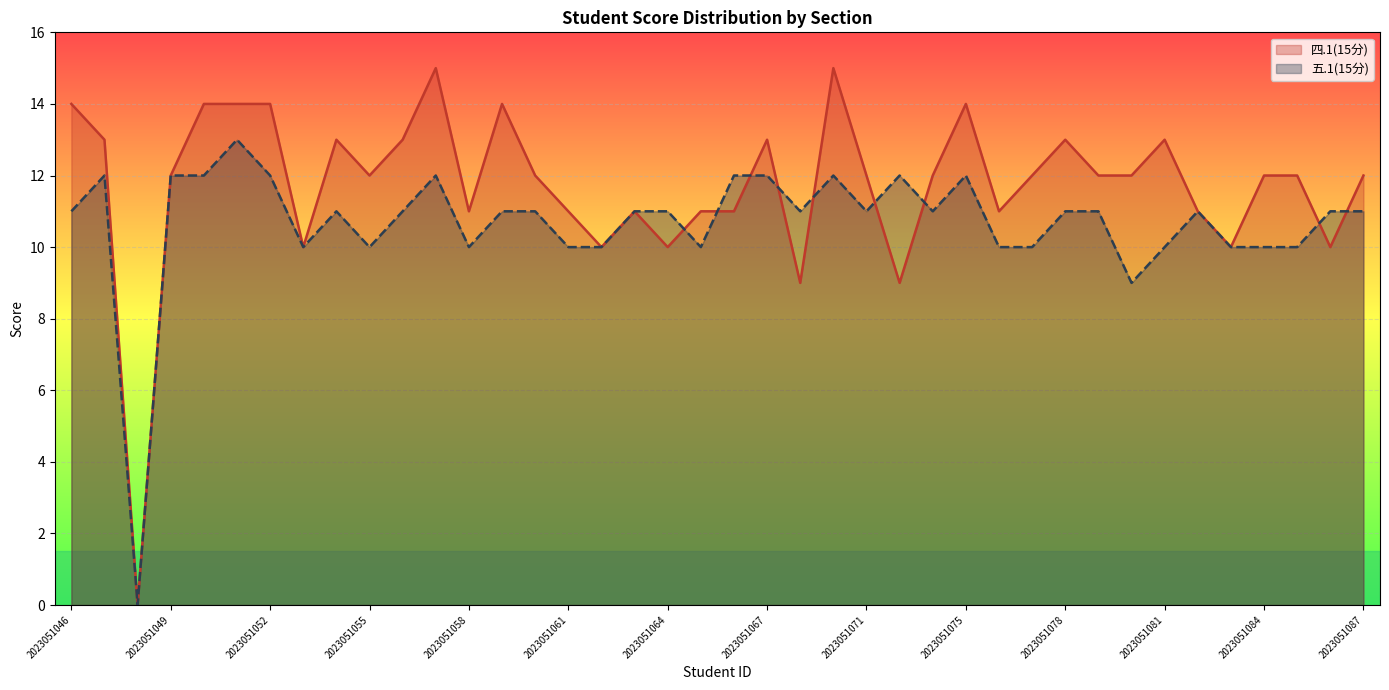

How many series are shown in this chart?

2